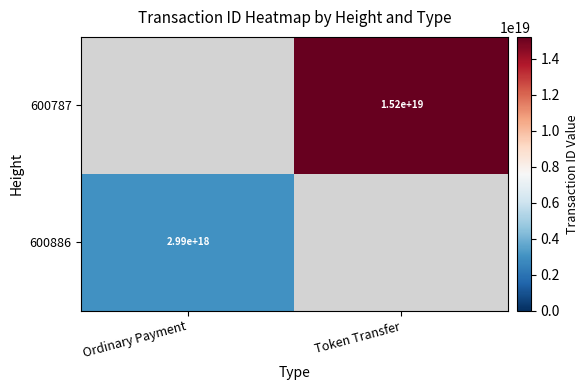

The 600787 series shows 21329177318806568960 at Token Transfer. True or false?

False